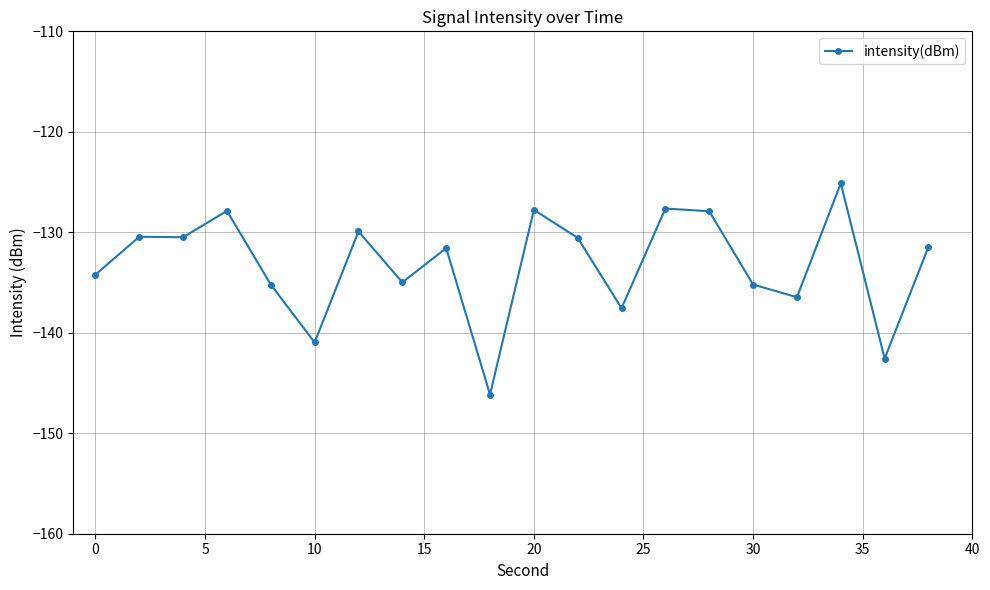

What is the value of the 11th point from the left?

-127.8